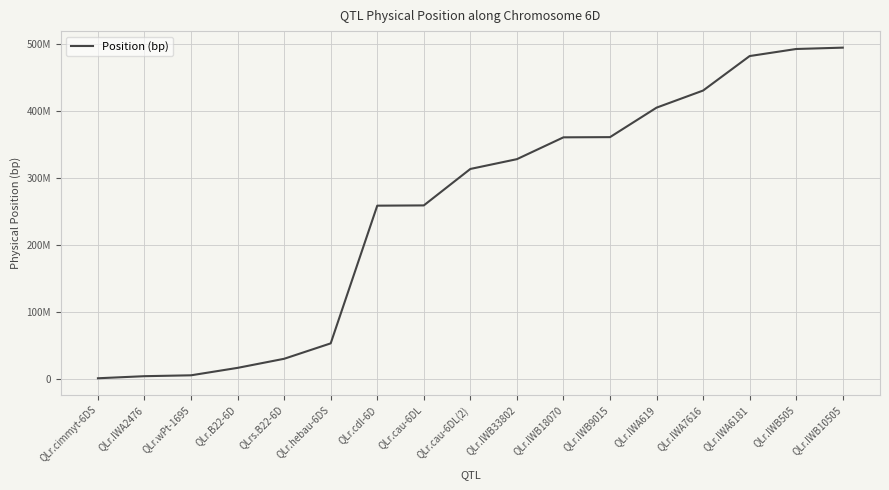

Is this an area chart (filled region under the line)?

No